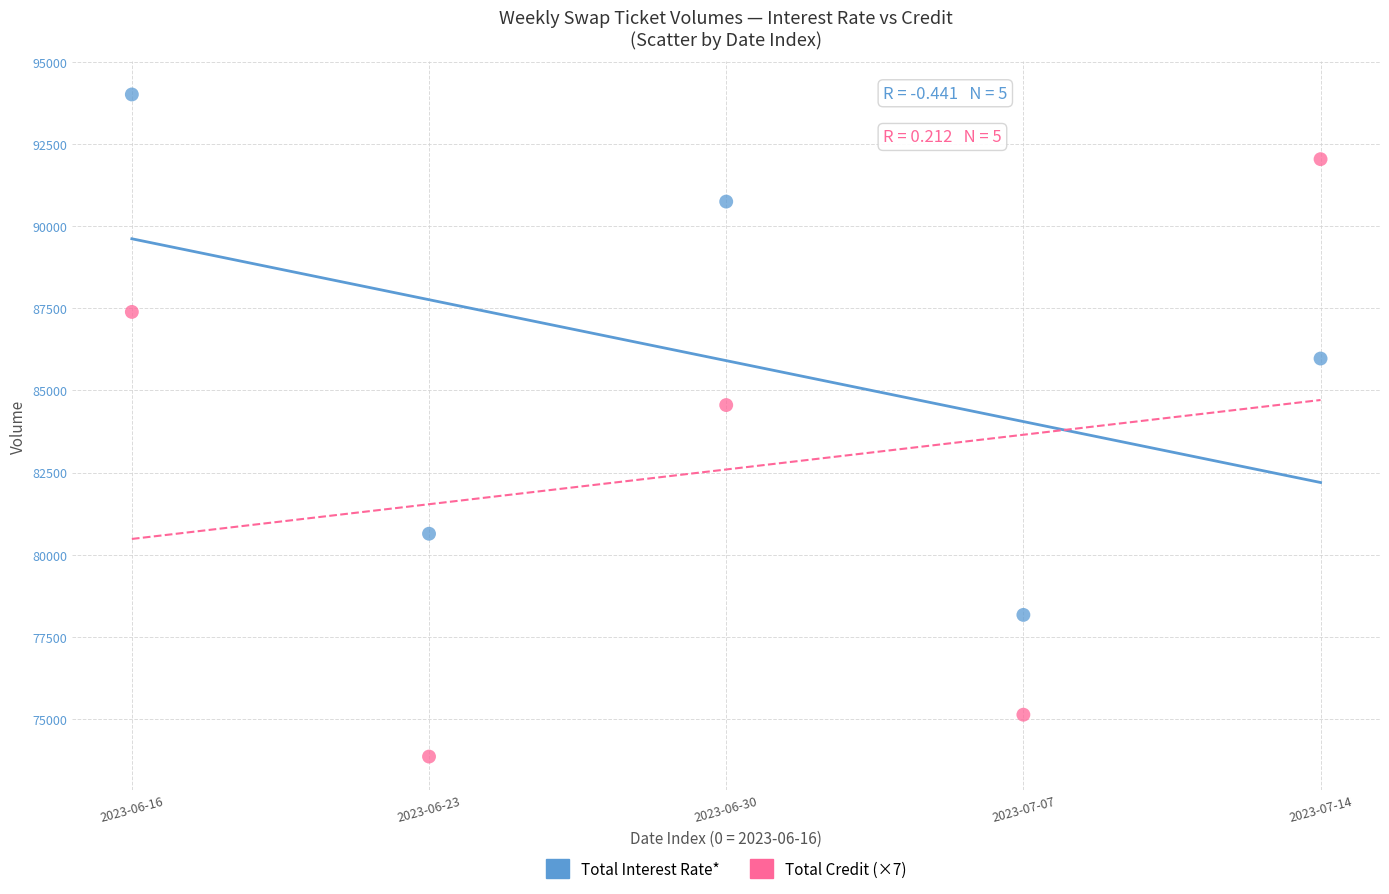

Across all data points, what is the range of Y values (max minus min)?

20148